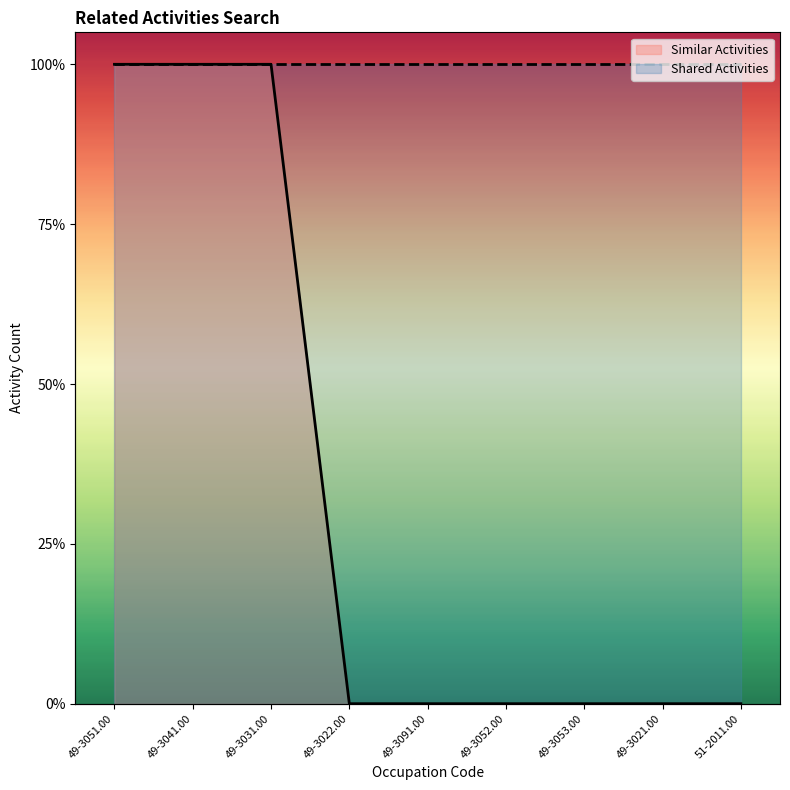

What is the sum of all values?

3